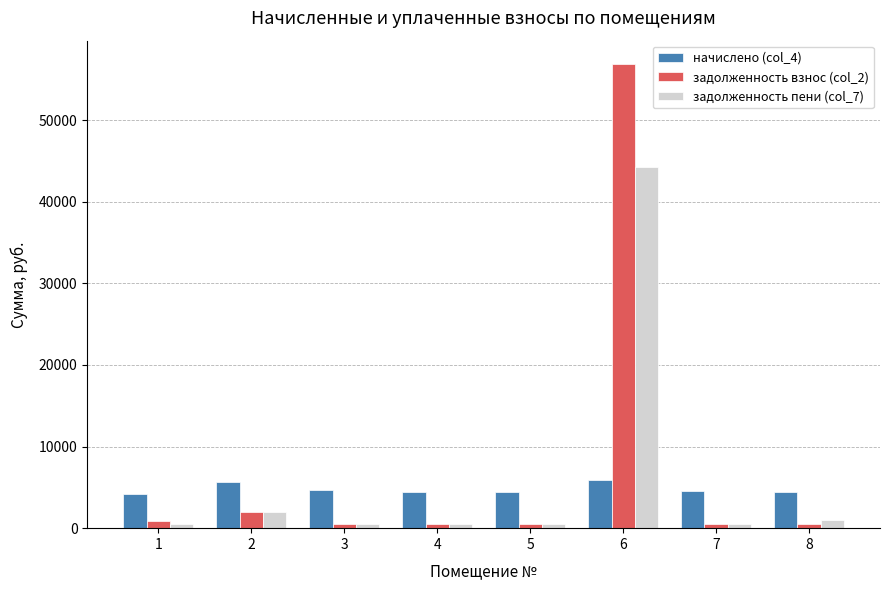

Rank the series by their maximum value, from lowest to highest.

начислено (col_4), задолженность пени (col_7), задолженность взнос (col_2)